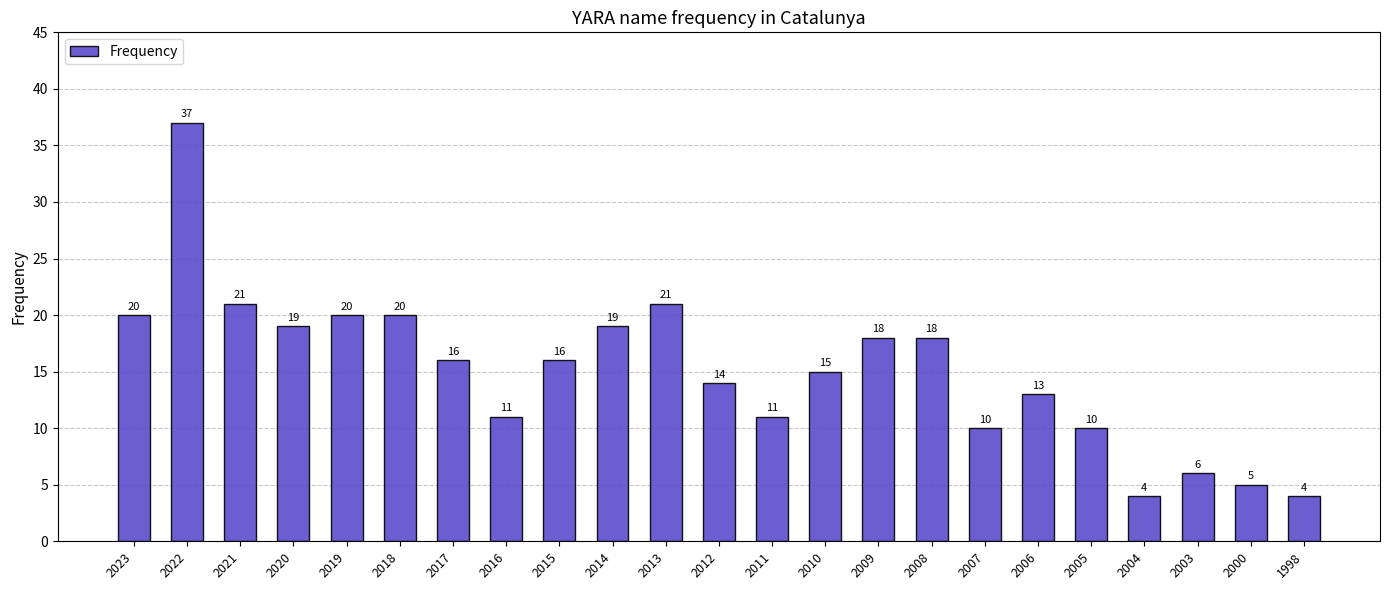

What value does the data have at 2007, to the nearest 10?

10